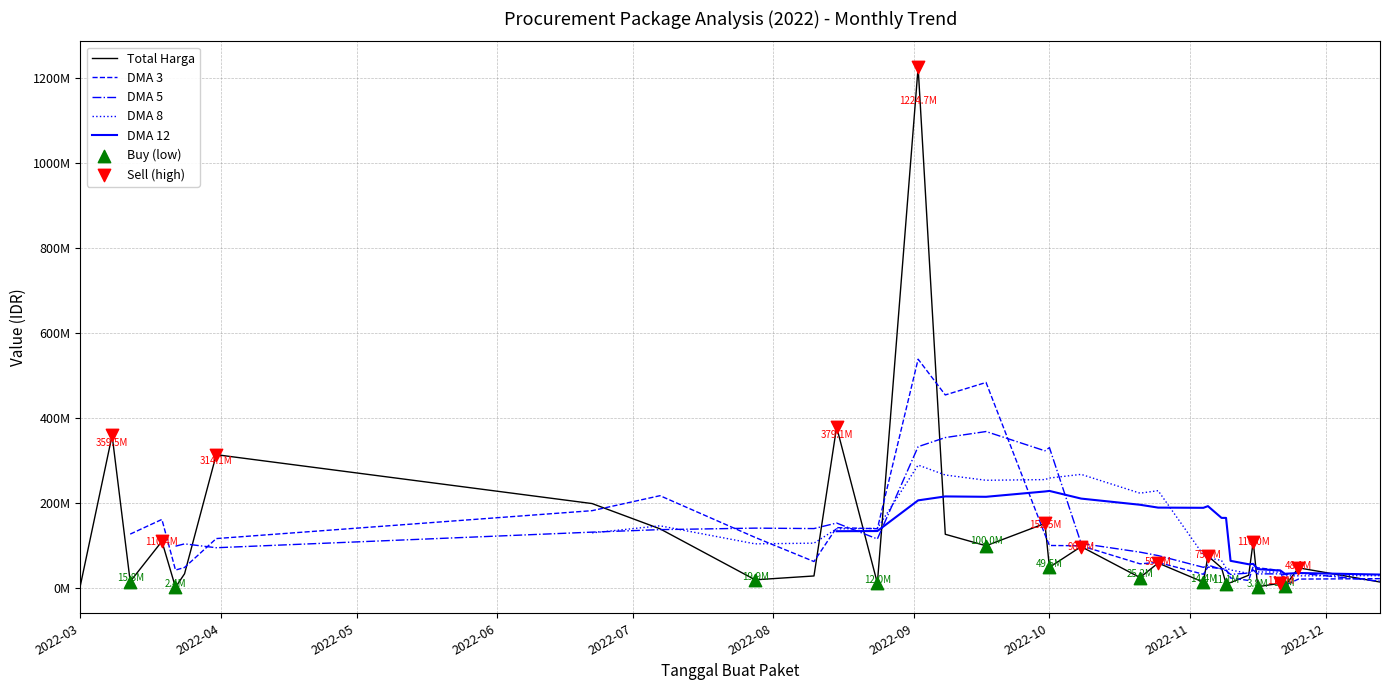

At how many categories does at least one series exceed 496127399?

1